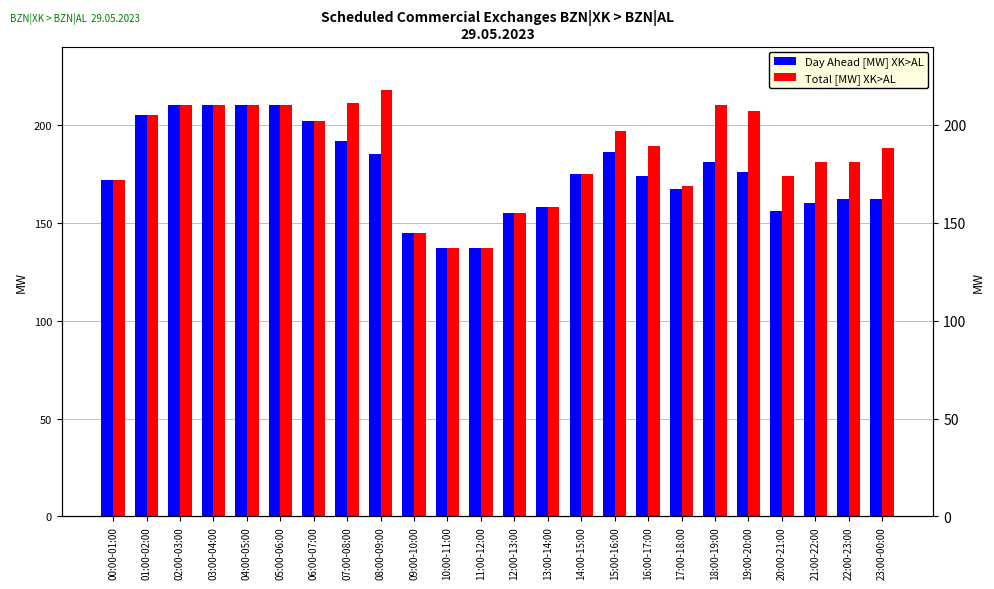

What is the label of the 1st bar from the left?

00:00-01:00